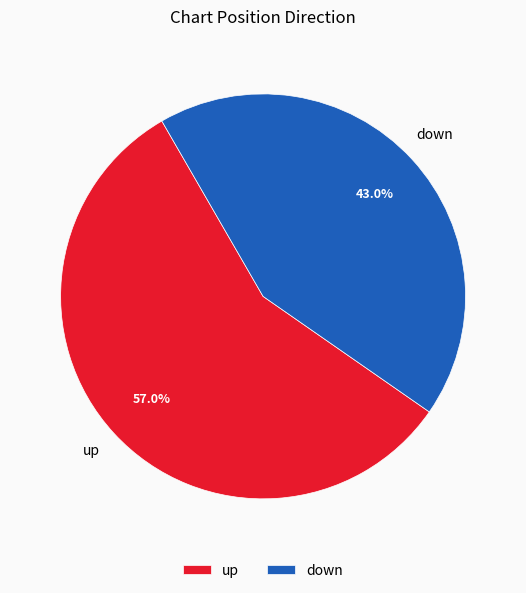

Count the number of slices in the pie.

2